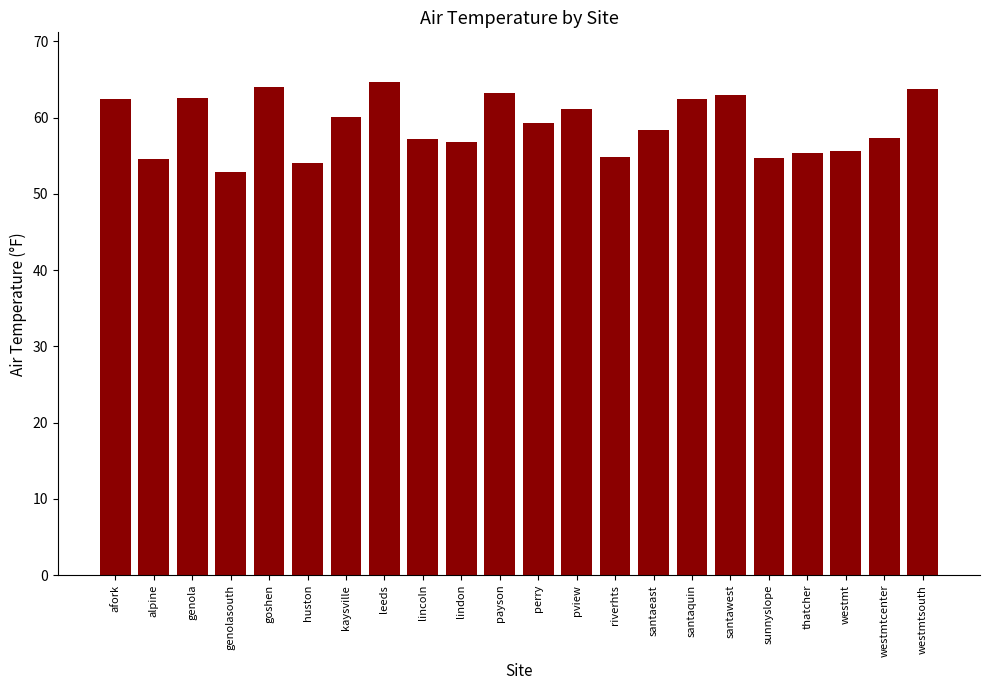

What position from the left is alpine?

2